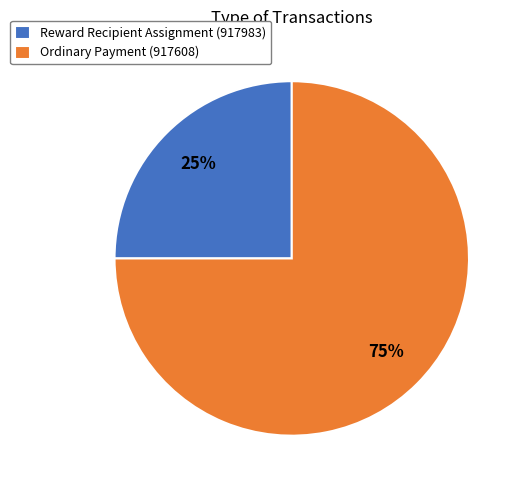

To the nearest percent, what is the difference between the Reward Recipient Assignment (917983) and Ordinary Payment (917608) slice percentages?

50%